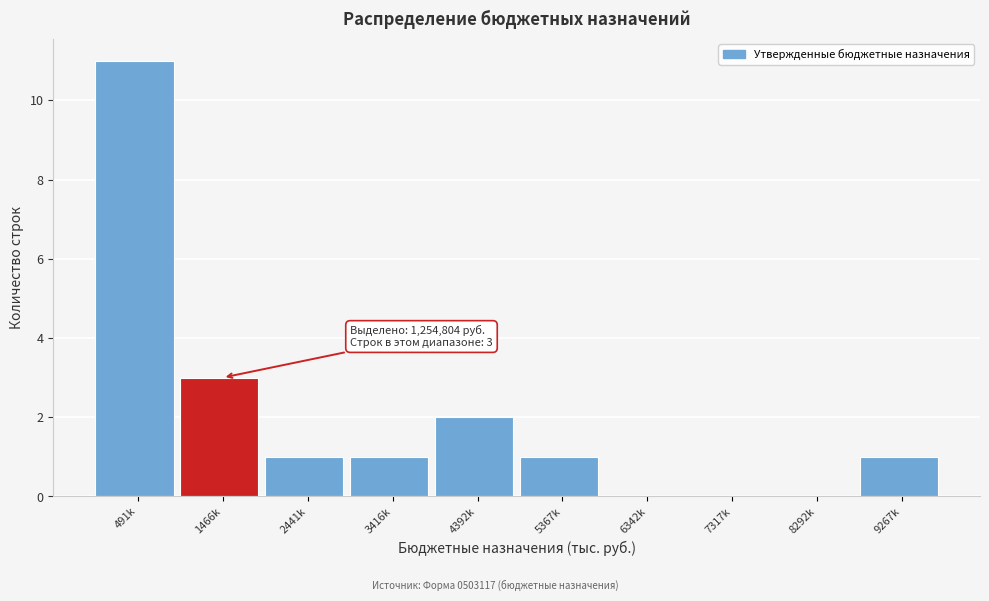

Reading right to left, transcribe all the data shown in this chart.

9267k=1	8292k=0	7317k=0	6342k=0	5367k=1	4392k=2	3416k=1	2441k=1	1466k=3	491k=11